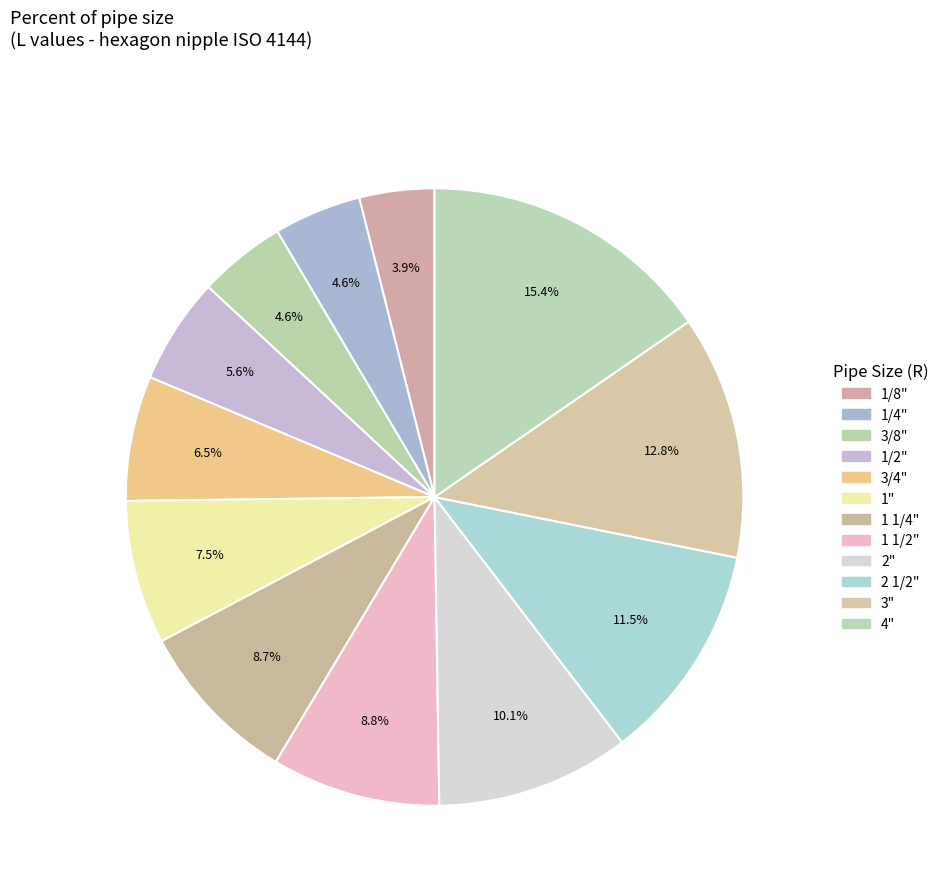

Which slice is the largest?

4"